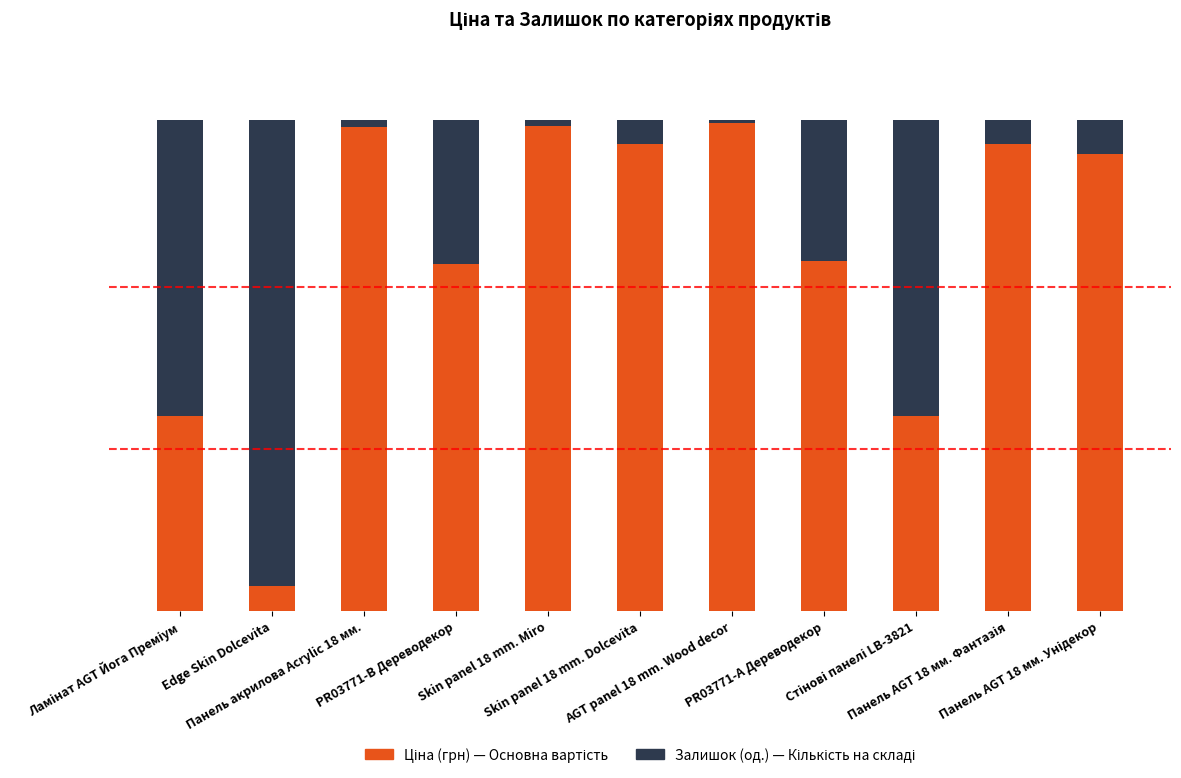

The value of Ціна (грн) at PR03771-B Дереводекор is 0.7. True or false?

True